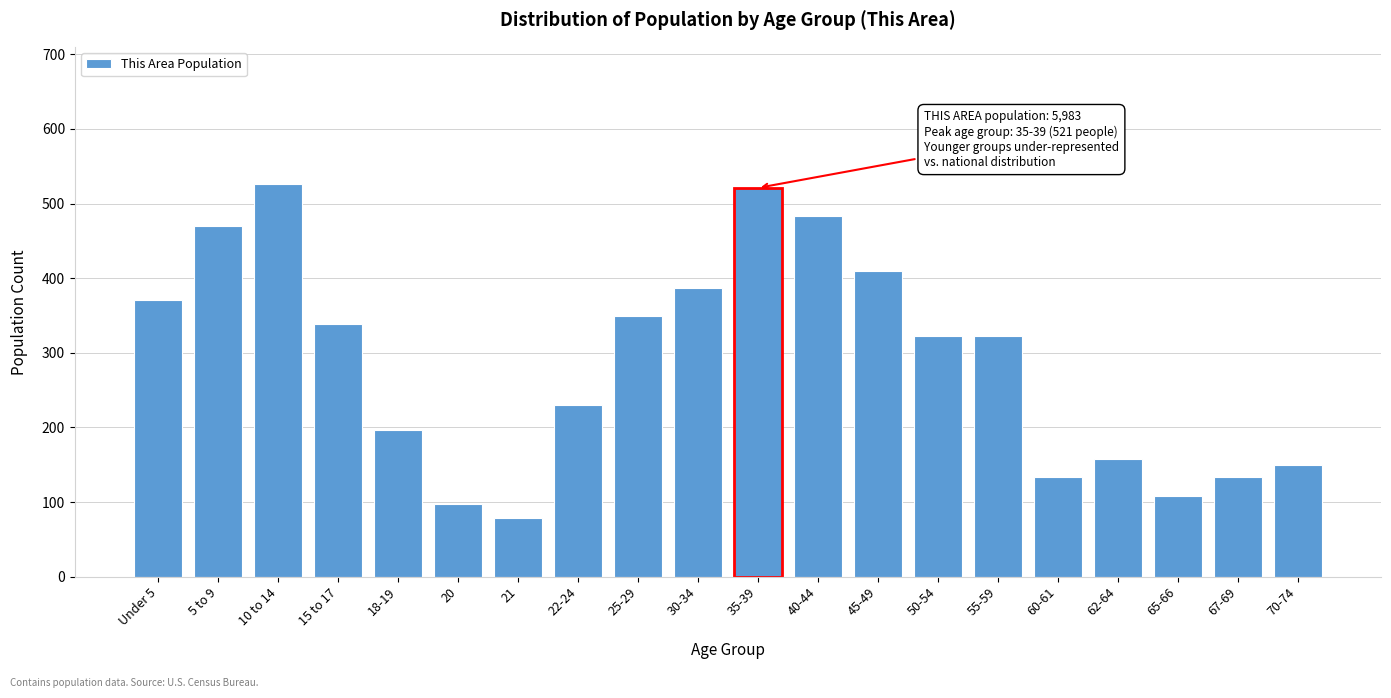

What is the minimum value shown in the chart?

79